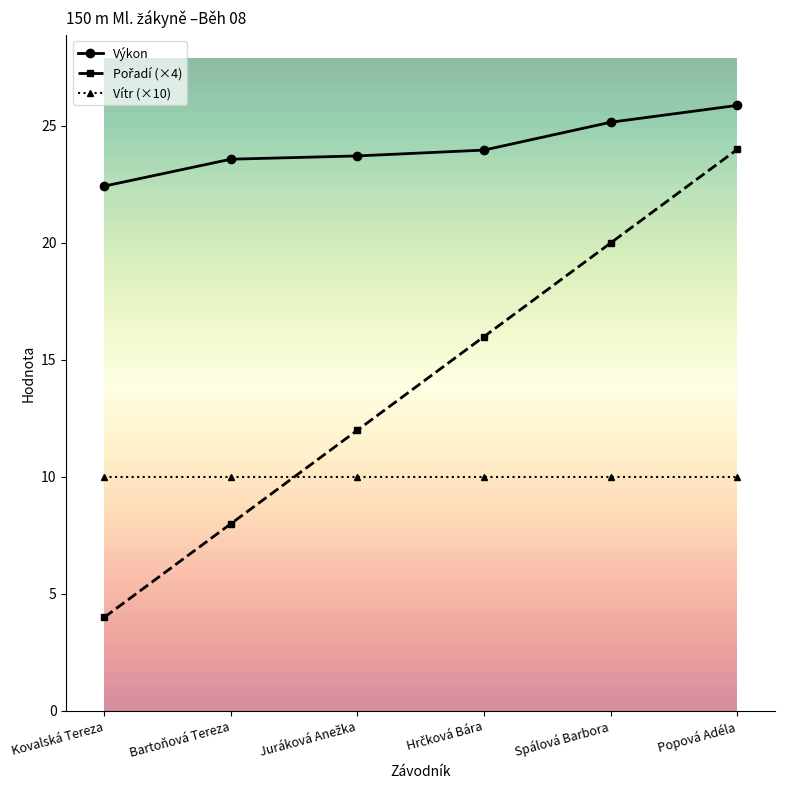

True or false: Vítr (×10) has a value of 6.8 at Kovalská Tereza.

False